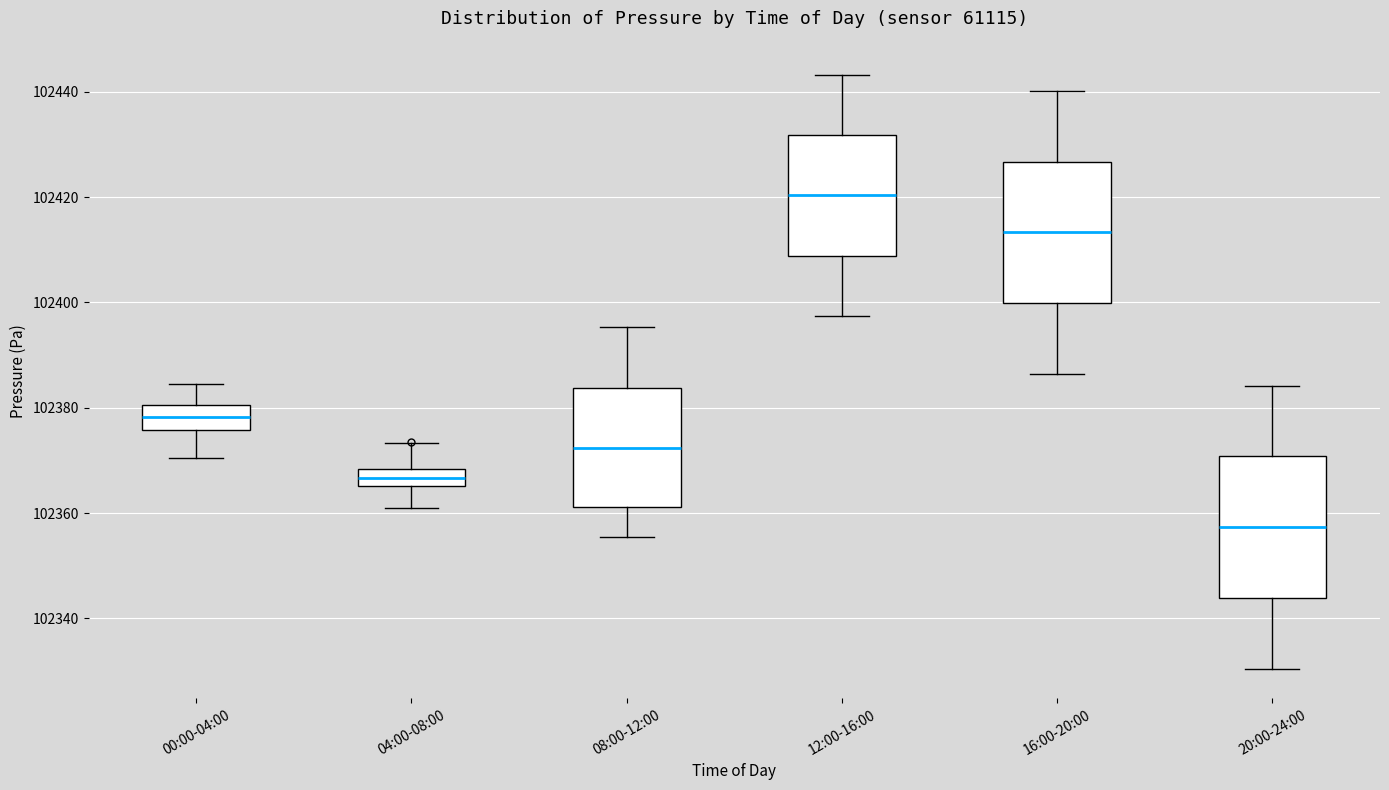

Reading left to right, transcribe this box plot: for each box, give where its median line is, the range the box spans, and where its two whiskers end, as read against the y-axis. The values are not printed on the chart, so give them approximately, as read against the axis.

00:00-04:00: median 102378, box 102376 to 102380, whiskers 102370 to 102384
04:00-08:00: median 102366 (inside the box), box 102366 to 102368, whiskers 102362 to 102374
08:00-12:00: median 102372, box 102362 to 102384, whiskers 102356 to 102396
12:00-16:00: median 102420, box 102408 to 102432, whiskers 102398 to 102444
16:00-20:00: median 102414, box 102400 to 102426, whiskers 102386 to 102440
20:00-24:00: median 102358, box 102344 to 102370, whiskers 102330 to 102384